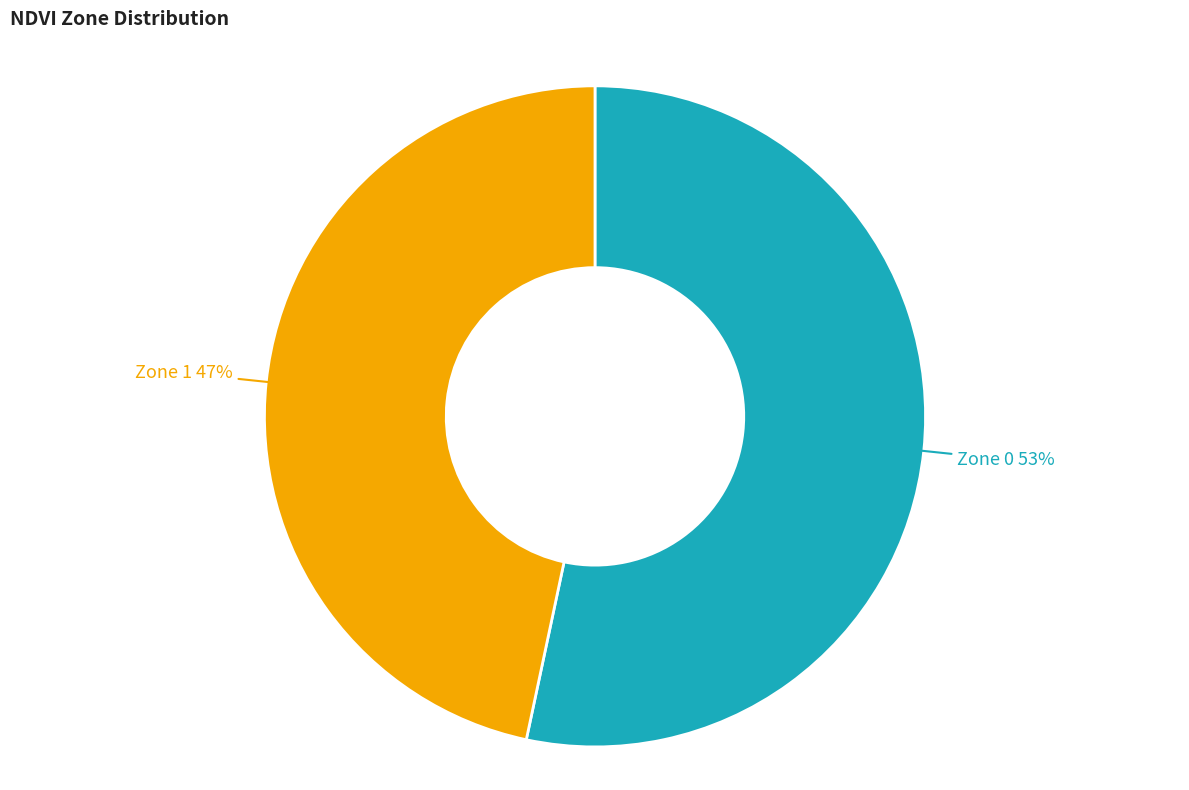

Is there any slice that represents more than half of the pie?

Yes